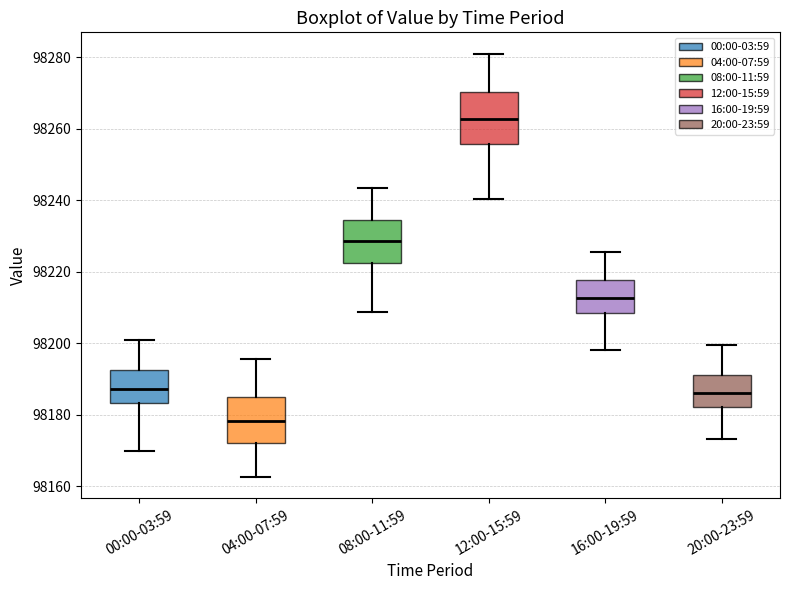

Where is the lower edge of the box for 12:00-15:59 on the y-axis? The values are not printed on the chart, so give them approximately, as read against the axis.

98256